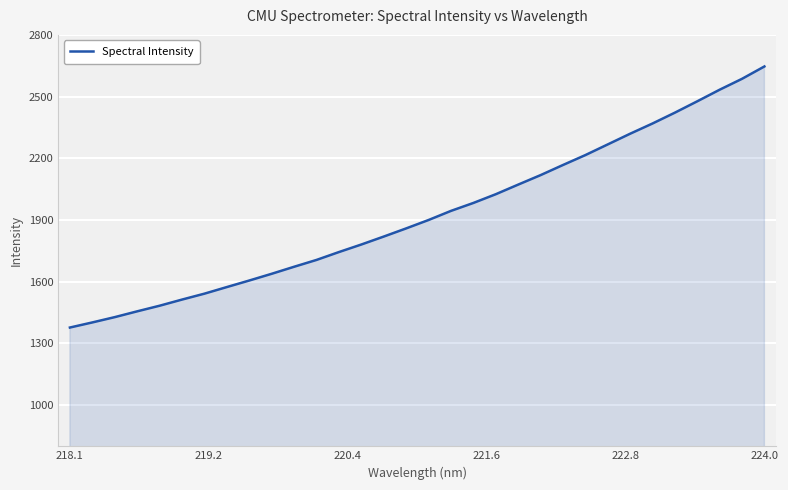

What is the difference between the maximum and minimum values?

1269.1